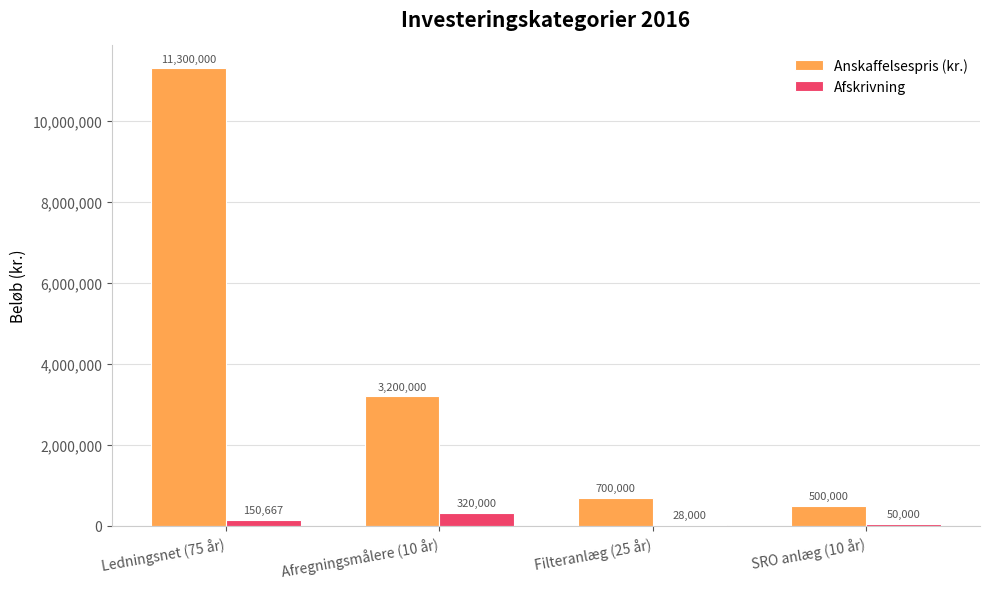

Which category has the highest value across all series?

Ledningsnet (75 år)